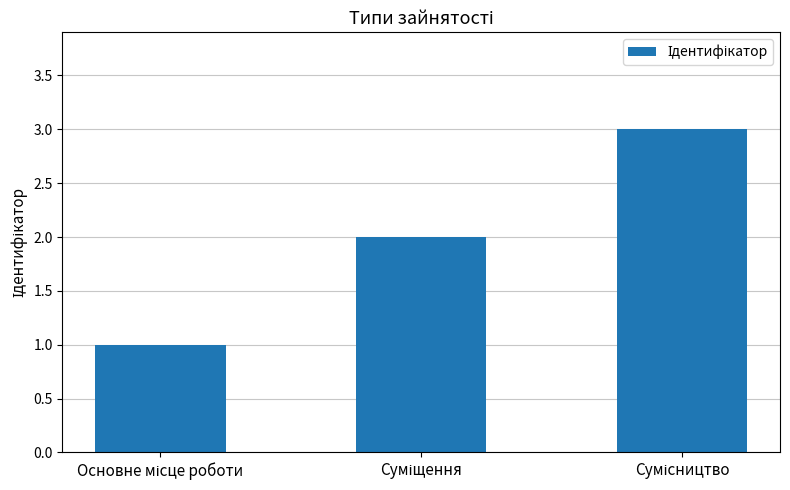

How many bars are there in total?

3